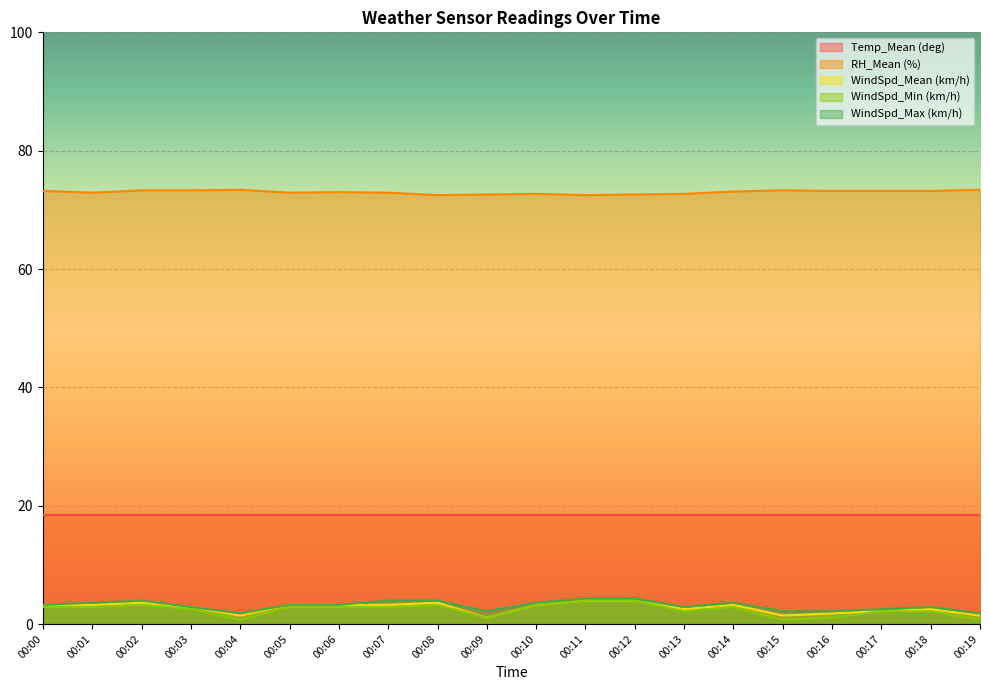

True or false: WindSpd_Max (km/h) and WindSpd_Min (km/h) intersect in this chart.

False